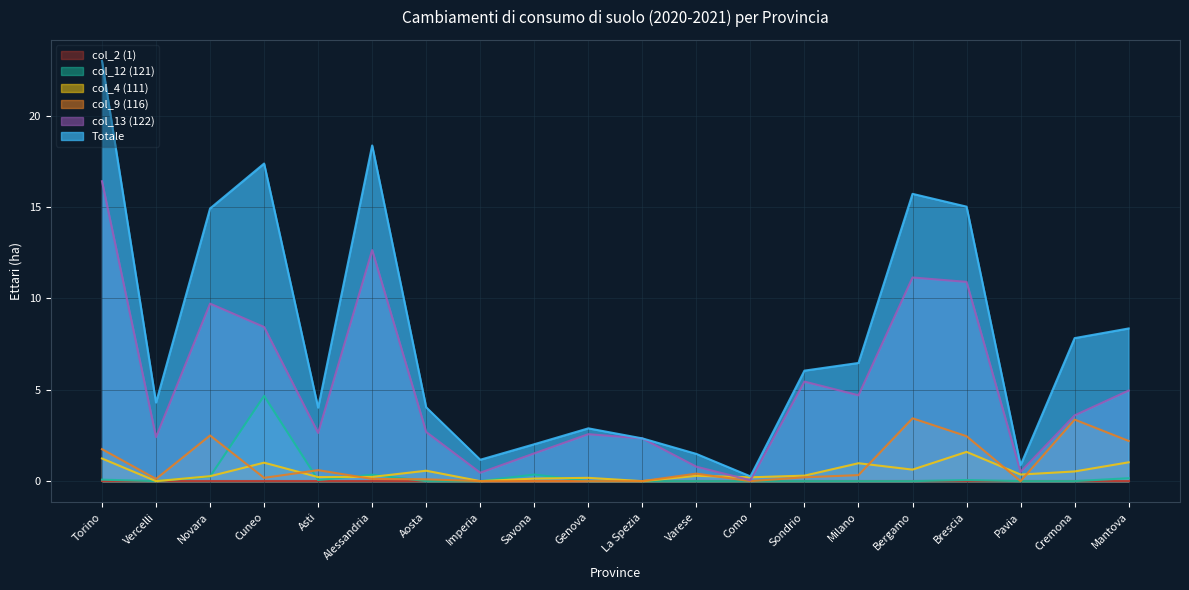

Reading left to right, list all the values displayed in this chart.

Totale: 23.0	4.3	14.9	17.4	4.0	18.4	4.0	1.2	2.0	2.9	2.3	1.5	0.3	6.0	6.5	15.7	15.0	0.9	7.8	8.4
col_4 (111): 1.2	0.0	0.3	1.0	0.2	0.2	0.6	0.0	0.1	0.2	0.0	0.3	0.2	0.3	1.0	0.6	1.6	0.4	0.5	1.0
col_9 (116): 1.8	0.1	2.5	0.2	0.6	0.1	0.1	0.0	0.0	0.0	0.0	0.4	0.0	0.2	0.3	3.4	2.5	0.0	3.4	2.2
col_12 (121): 0.1	0.0	0.2	4.7	0.1	0.3	0.0	0.0	0.4	0.0	0.0	0.0	0.0	0.0	0.0	0.0	0.1	0.0	0.0	0.2
col_13 (122): 16.4	2.4	9.7	8.4	2.6	12.7	2.7	0.5	1.5	2.6	2.3	0.8	0.1	5.5	4.7	11.2	10.9	0.5	3.6	5.0